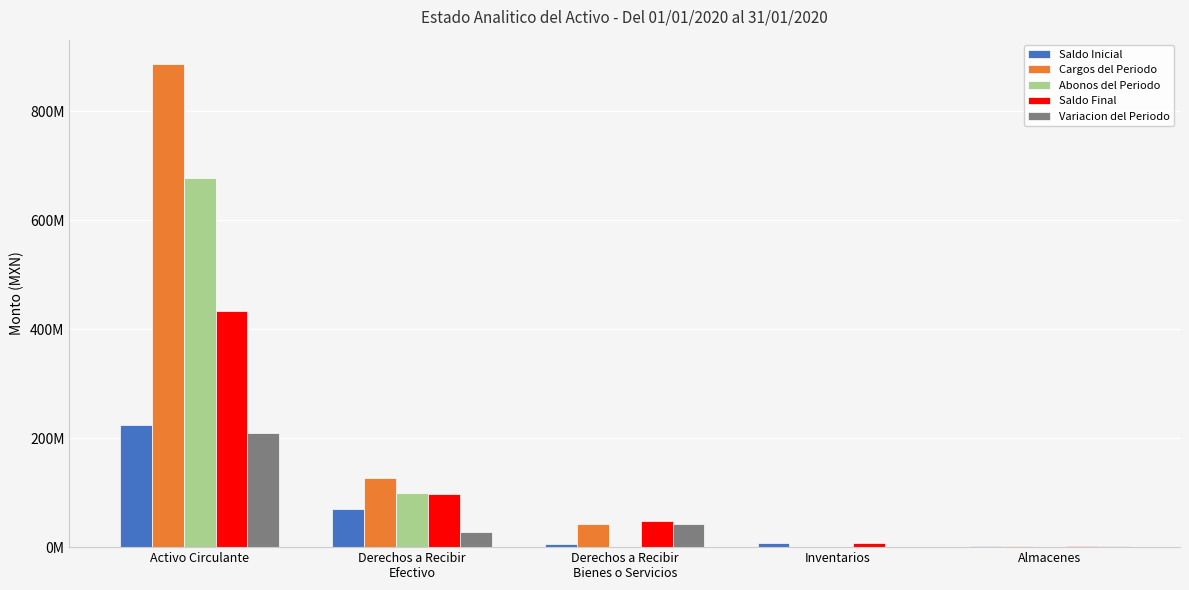

Reading left to right, list all the values displayed in this chart.

Saldo Inicial: 224234729.0	69476743.9	5493590.4	6923869.8	1630837.1
Cargos del Periodo: 886930621.8	126334640.1	41998415.9	0.0	1630837.1
Abonos del Periodo: 677046959.0	98765770.1	0.0	0.0	0.0
Saldo Final: 434118391.8	97045613.9	47492006.3	6923869.8	1630837.1
Variacion del Periodo: 209883662.8	27568870.0	41998415.9	0.0	1630837.1